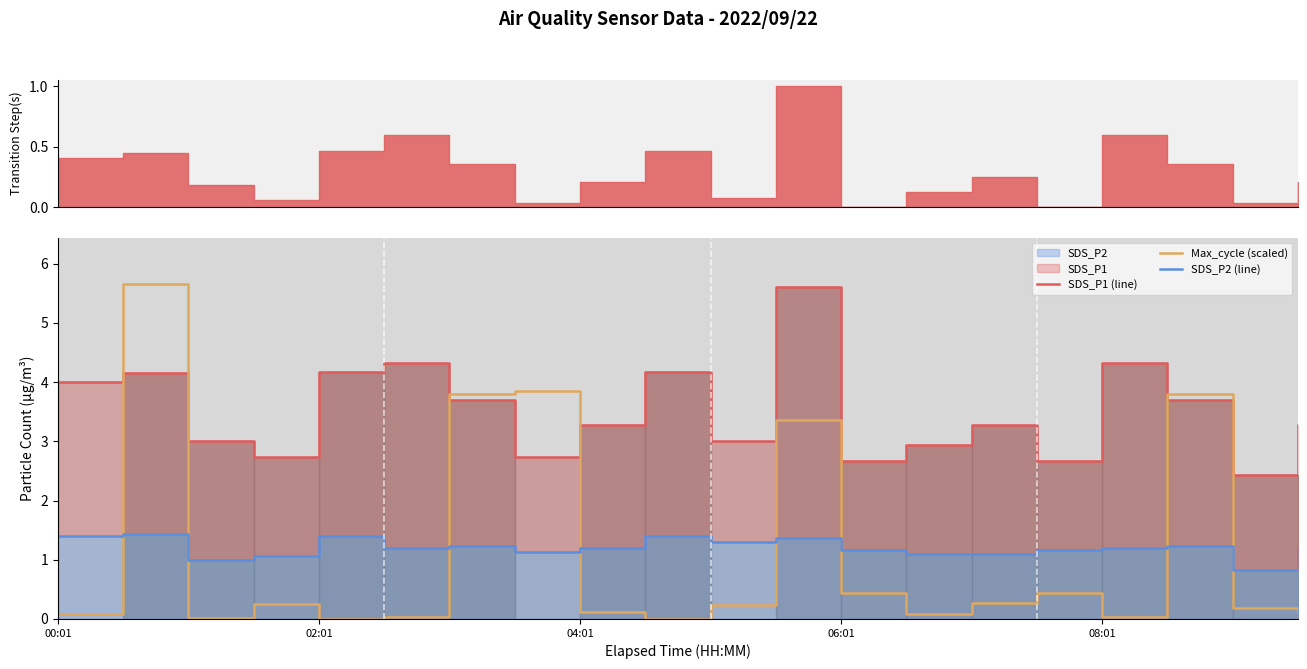

True or false: Max_cycle (scaled) and SDS_P1 (line) intersect in this chart.

True